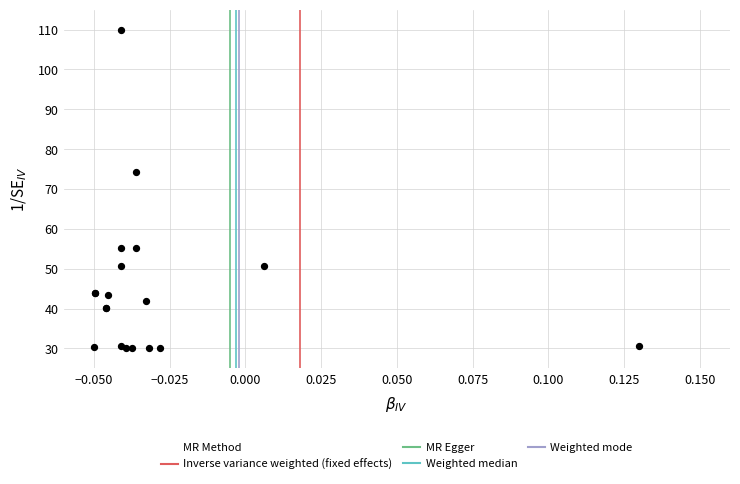

What Y value in the scatter plot is closest to 70?

74.3